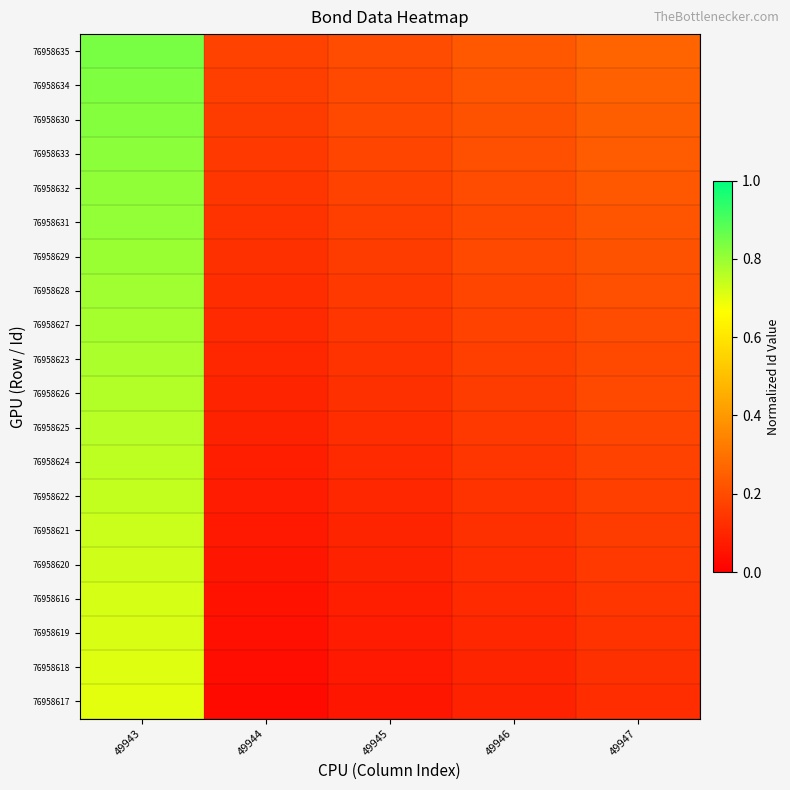

List the series in order of their peak value, highest first.

76958635, 76958634, 76958630, 76958633, 76958632, 76958631, 76958629, 76958628, 76958627, 76958623, 76958626, 76958625, 76958624, 76958622, 76958621, 76958620, 76958616, 76958619, 76958618, 76958617